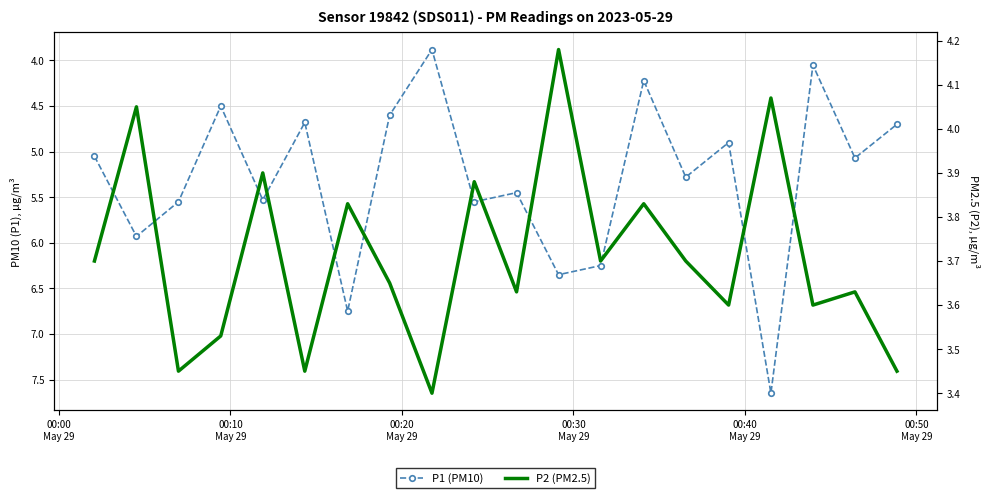

Reading left to right, transcribe all the data shown in this chart.

P1 (PM10): 5.0	5.9	5.5	4.5	5.5	4.7	6.8	4.6	3.9	5.5	5.5	6.3	6.2	4.2	5.3	4.9	7.7	4.0	5.1	4.7
P2 (PM2.5): 3.7	4.0	3.5	3.5	3.9	3.5	3.8	3.6	3.4	3.9	3.6	4.2	3.7	3.8	3.7	3.6	4.1	3.6	3.6	3.5